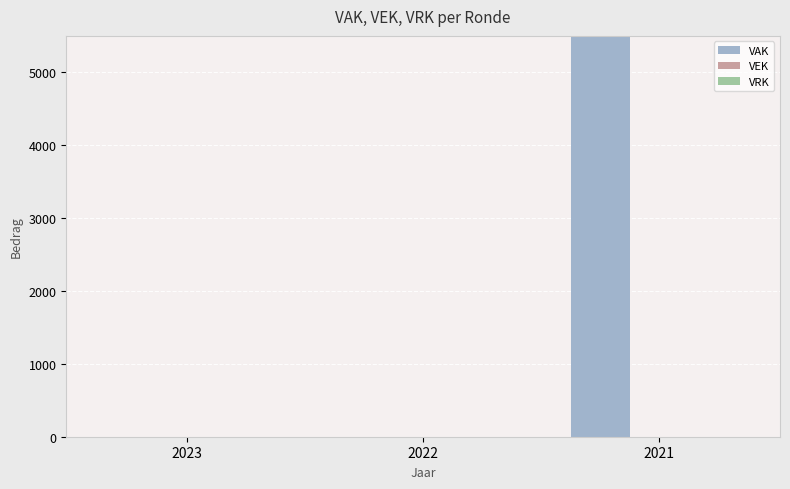

How many VAK values are between 0 and 10000?

3